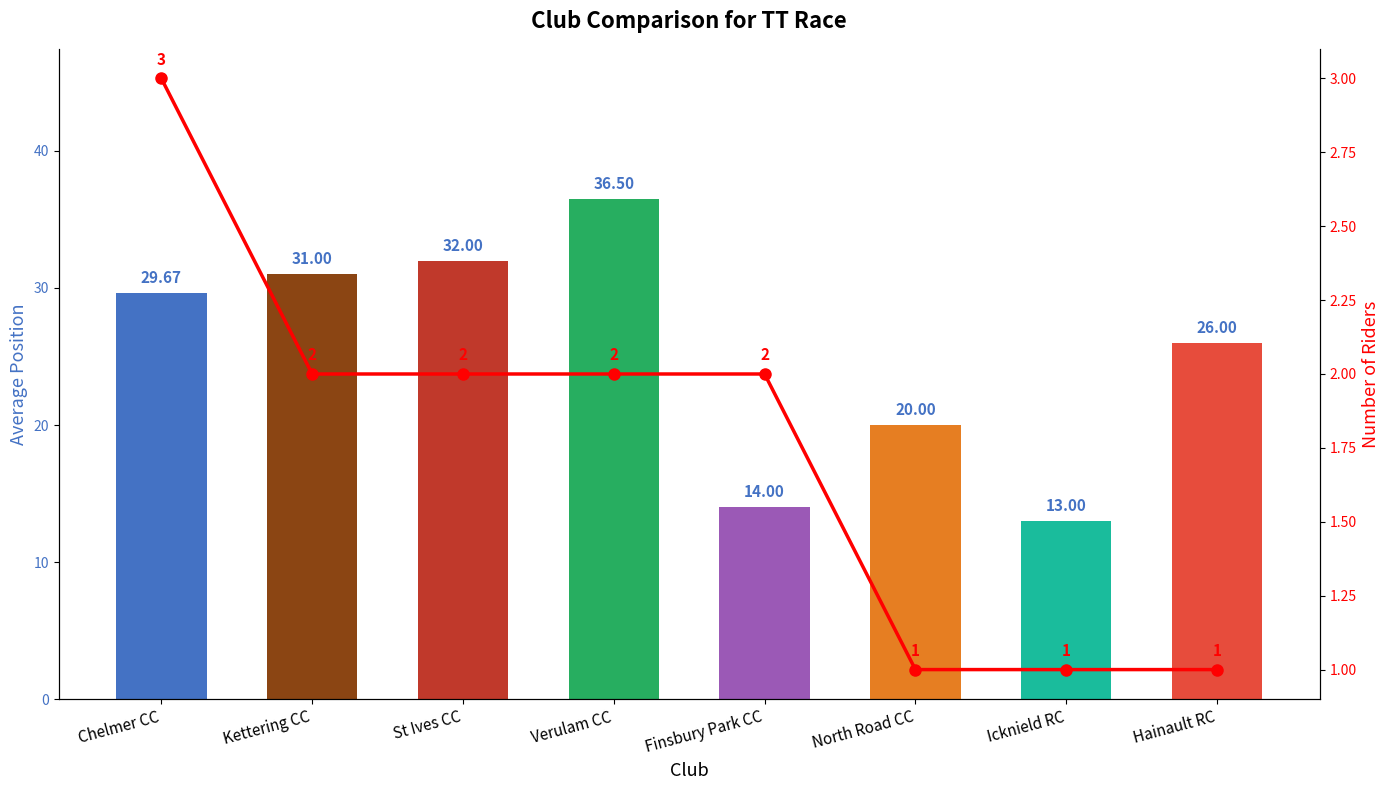

What is the sum of the Number of Riders values at Chelmer CC and Kettering CC?

5.0